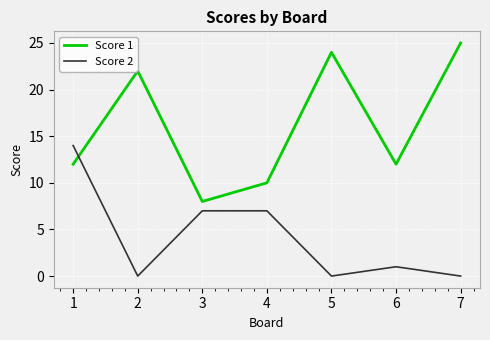

True or false: Score 1 has a value of 25 at 7.

True